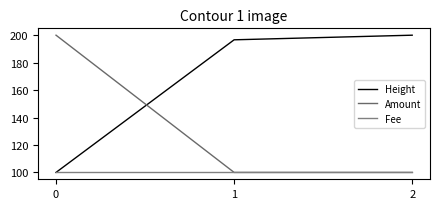

What is the sum of the Amount values at 2 and 1?

200.0